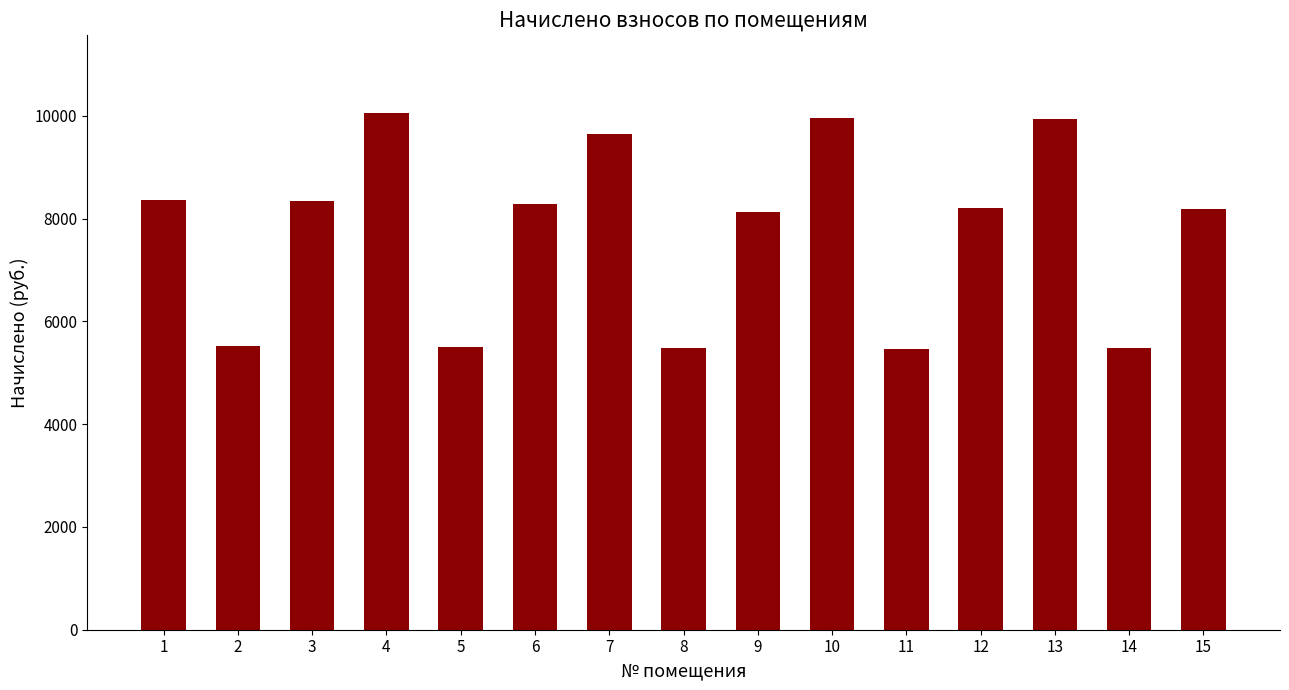

At which category does the chart reach its peak across all series?

4